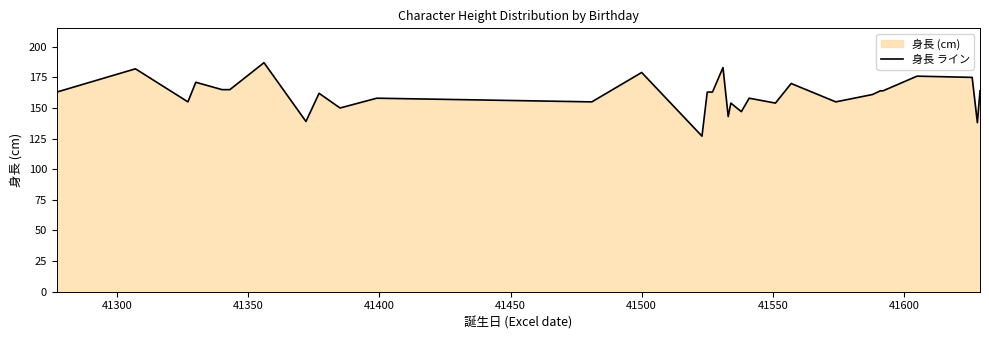

What is the smallest value displayed?

127